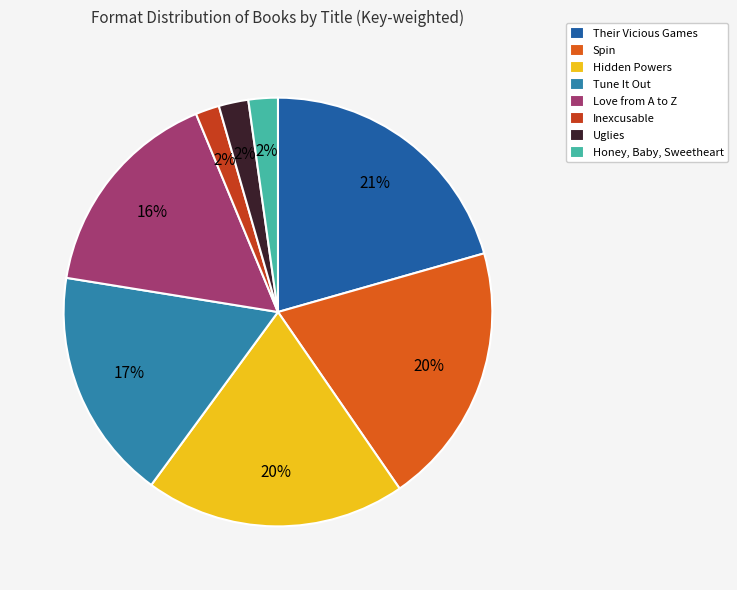

To the nearest percent, what percentage of the pie is Tune It Out?

17%